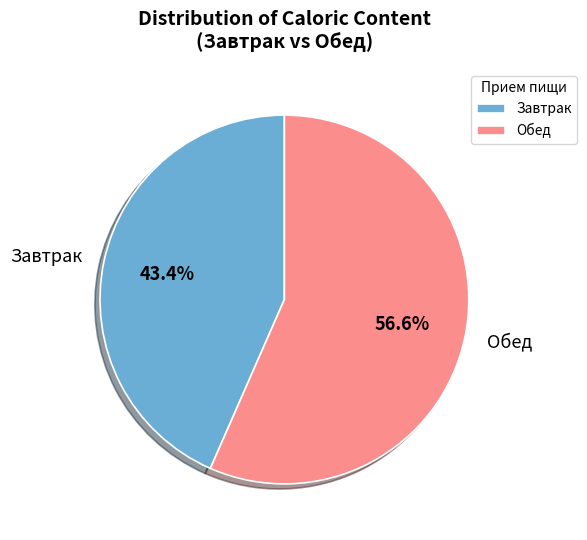

What percentage do Обед and Завтрак together represent?

100.0%